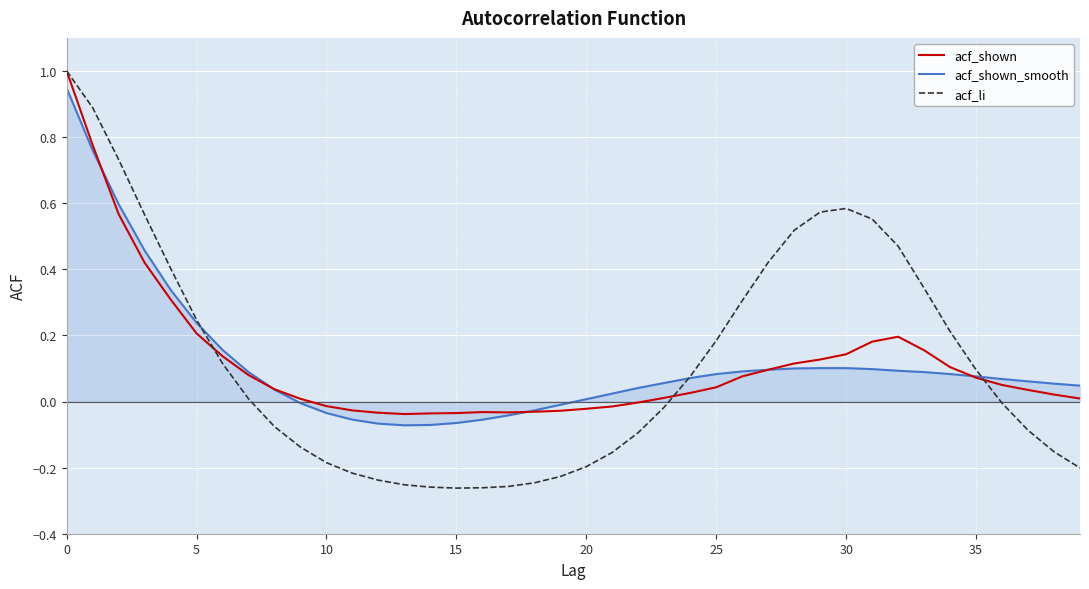

Is this an area chart (filled region under the line)?

No